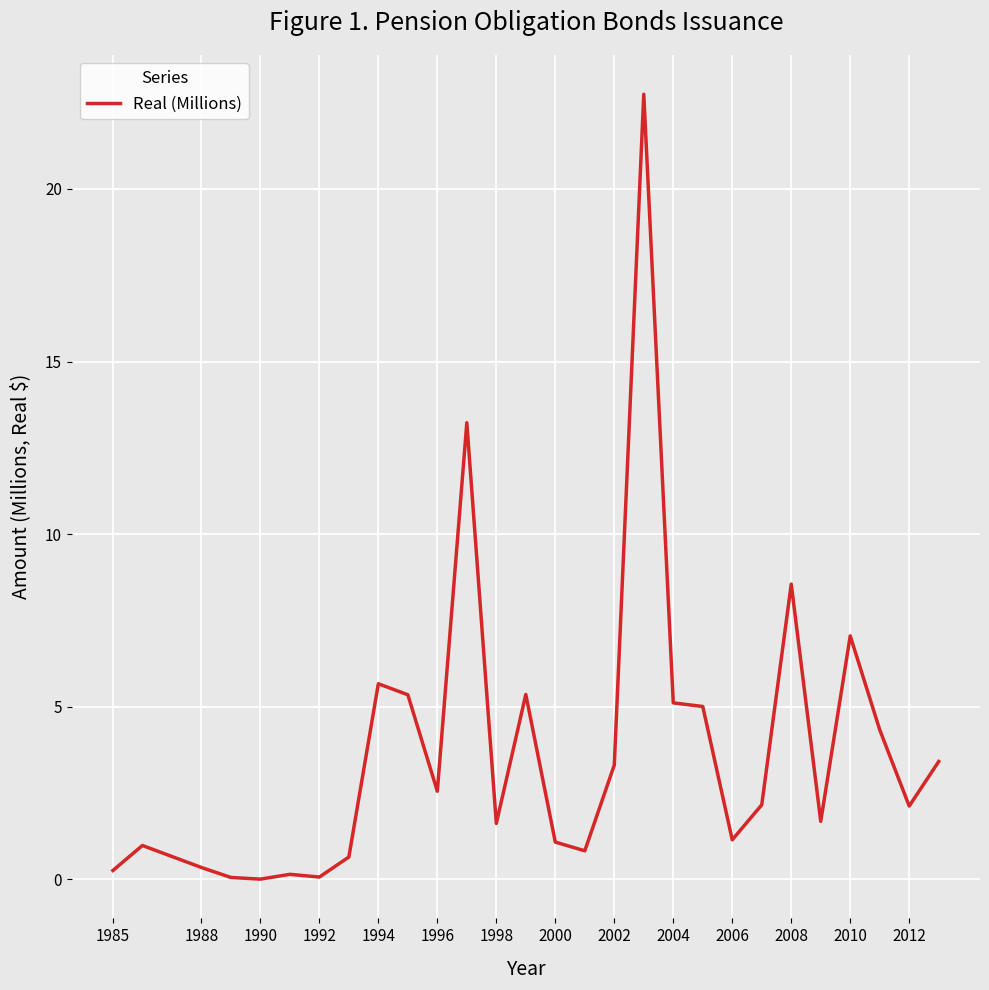

What is the difference between the maximum and minimum values?

22.7